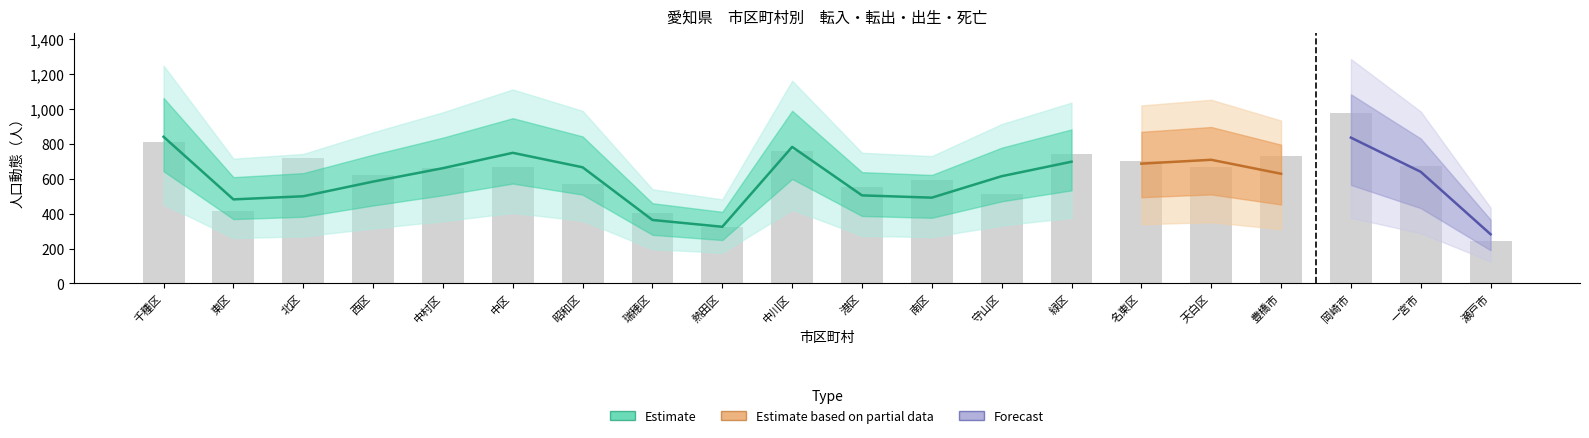

What is the sum of all 転入_upper values?

13251